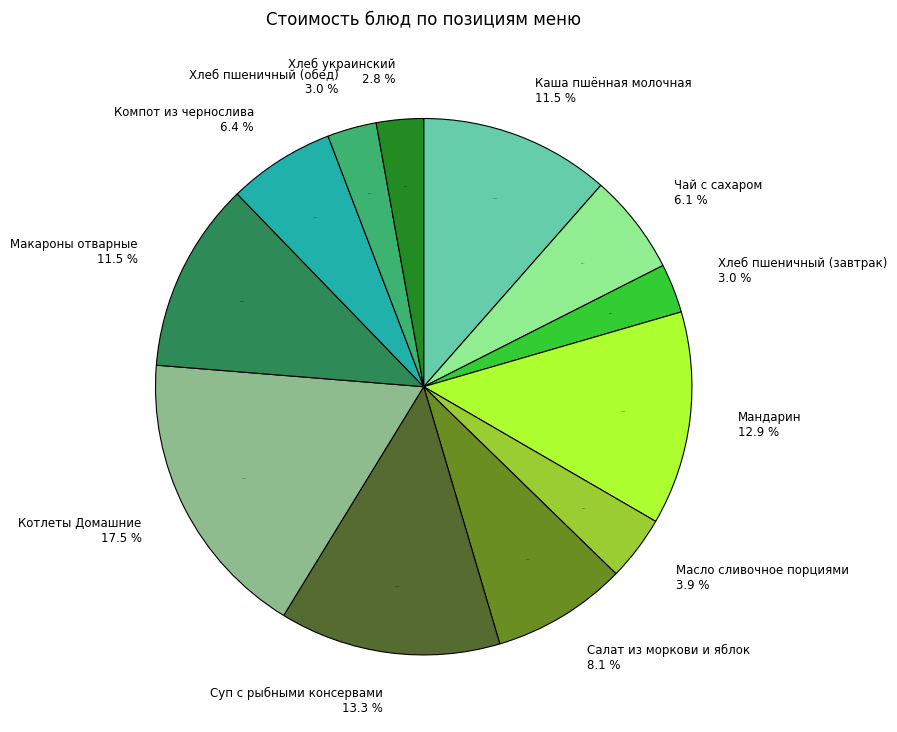

How many slices are in this pie chart?

12